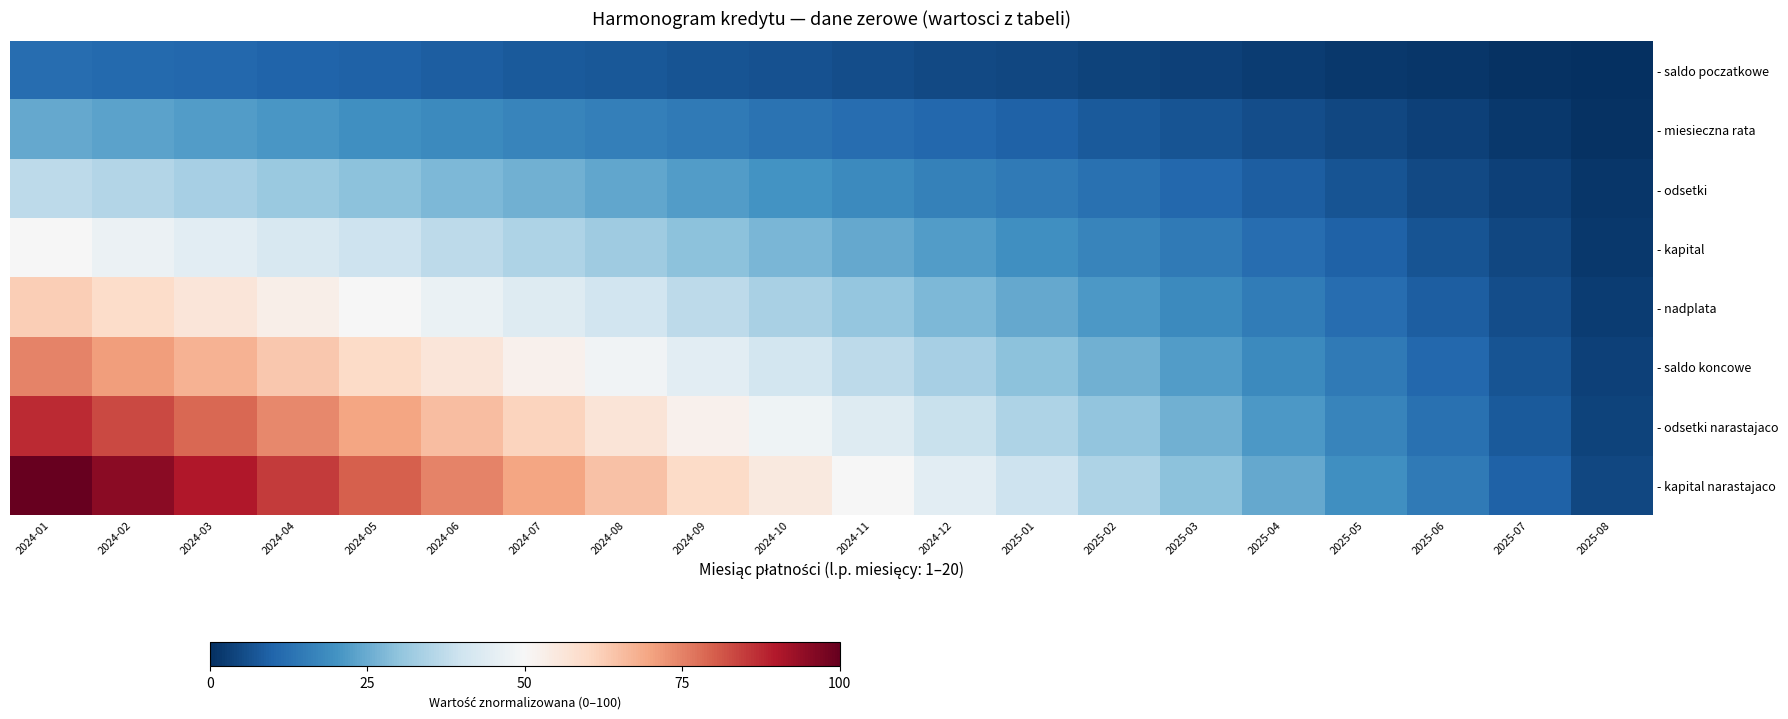

Count the number of categories in the chart.

20